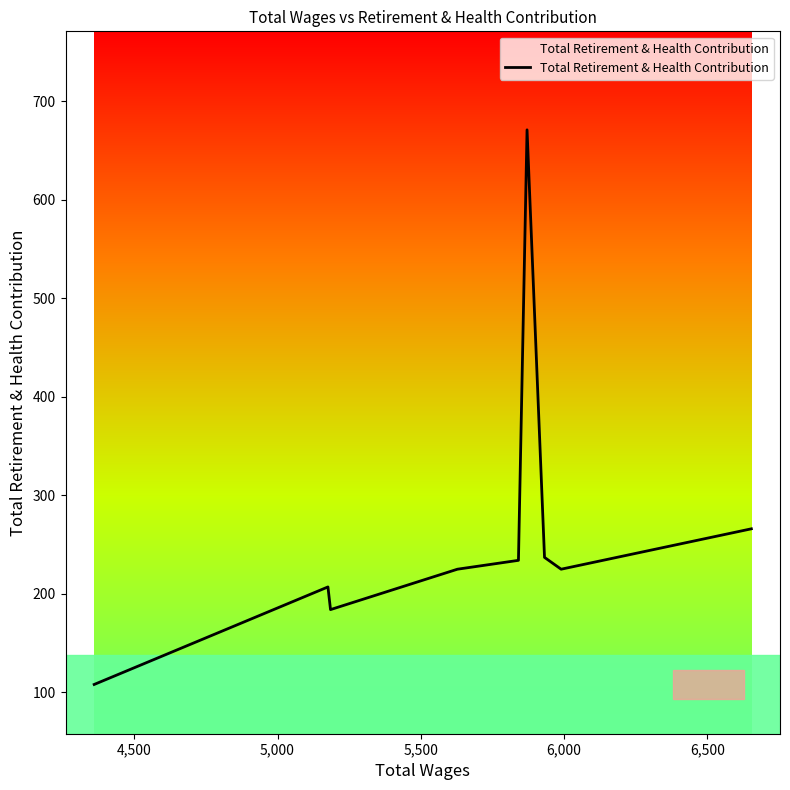

What is the smallest value displayed?

108